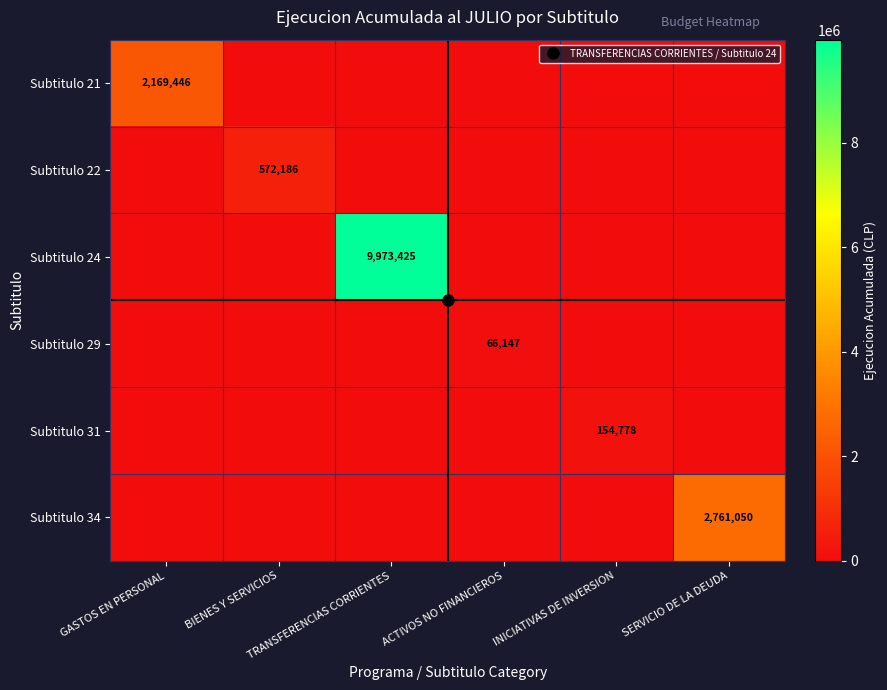

At TRANSFERENCIAS CORRIENTES, list the series in order from largest to smallest.

Subtitulo 24, Subtitulo 21, Subtitulo 22, Subtitulo 29, Subtitulo 31, Subtitulo 34